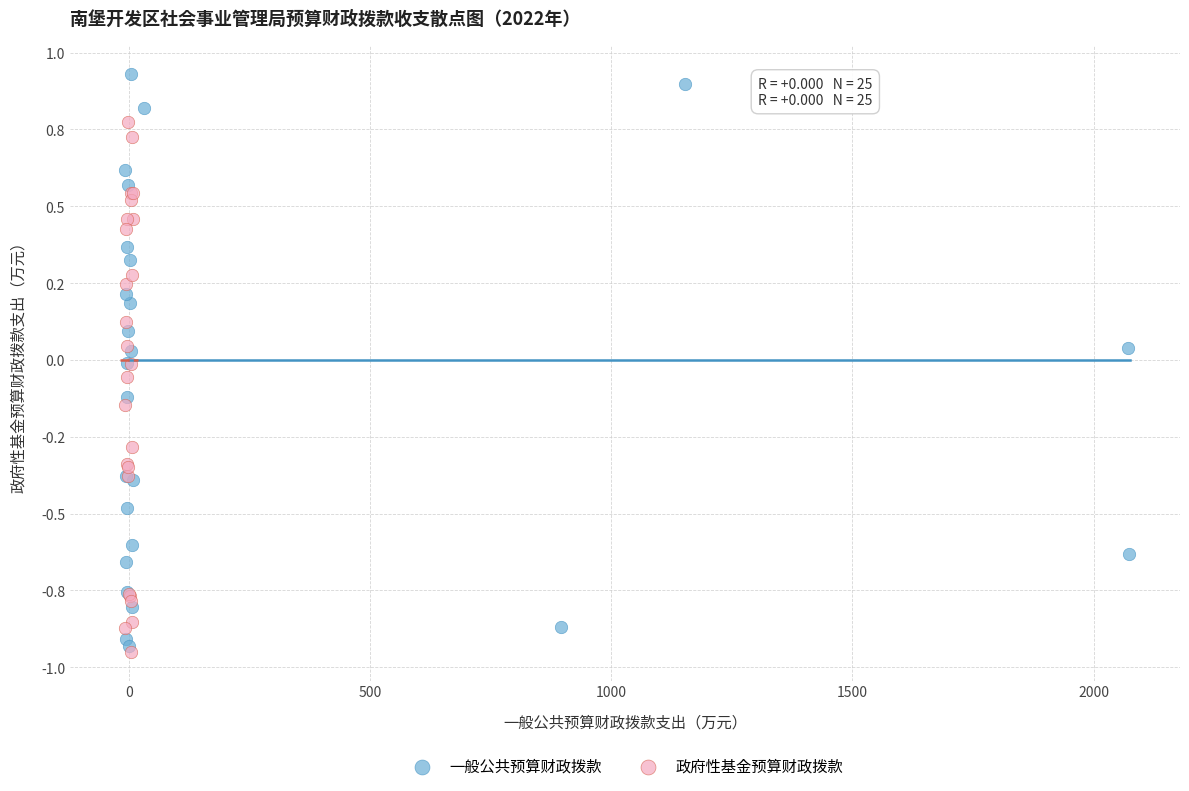

What are all the series names shown in the legend?

一般公共预算财政拨款, 政府性基金预算财政拨款